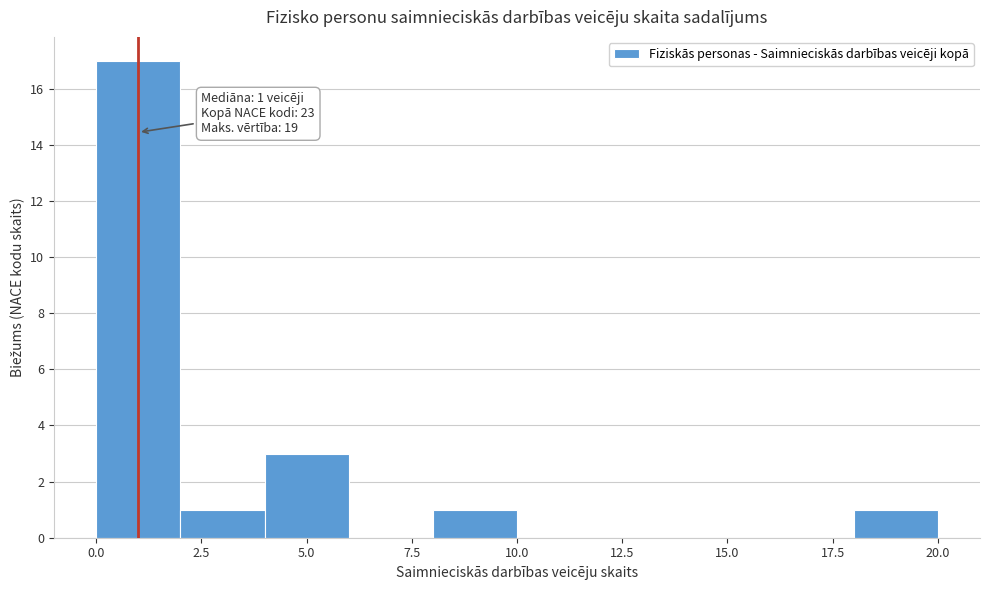

Over which range of the x-axis is the bar tallest?

0 to 2